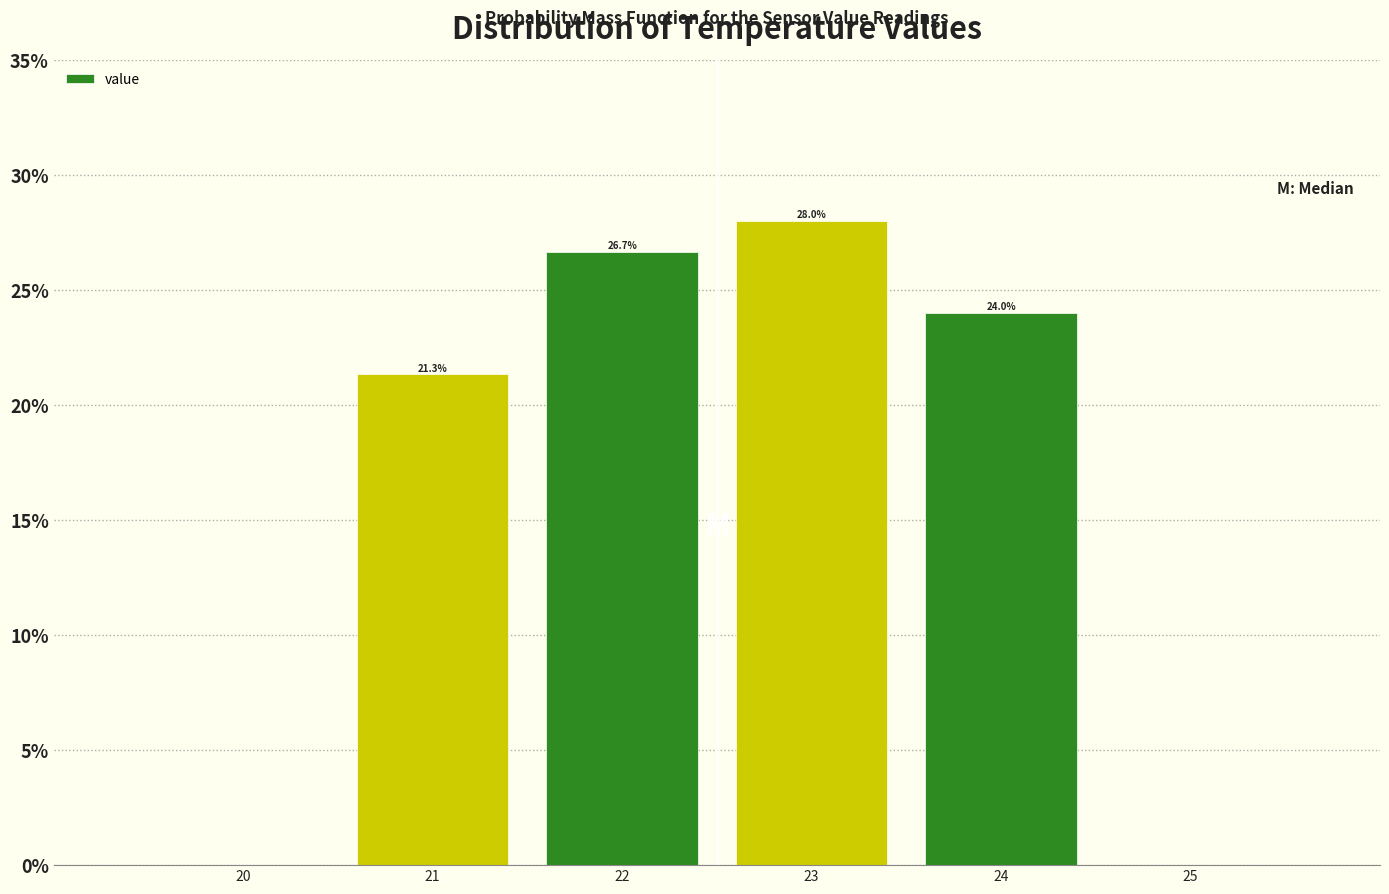

Over which range of the x-axis is the bar tallest?

22.5 to 23.5